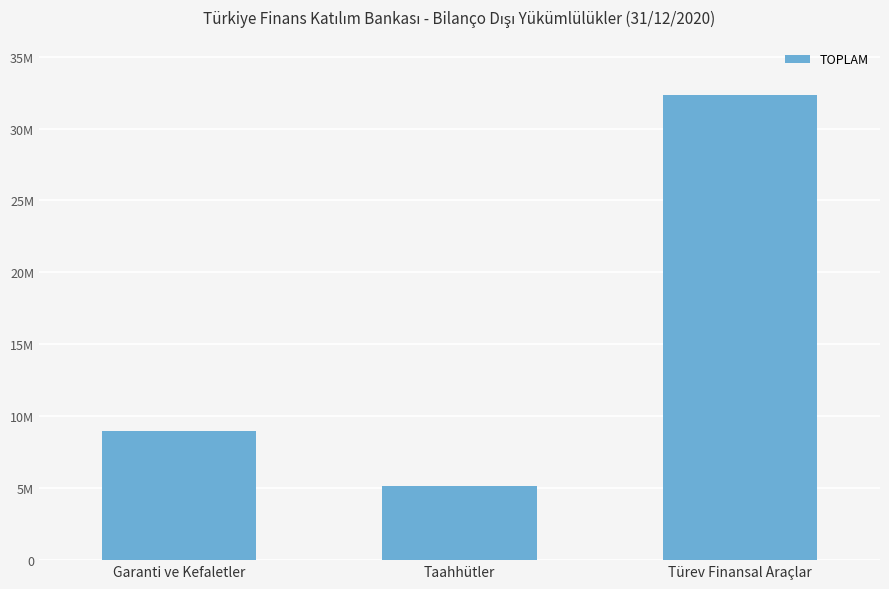

What is the sum of all values?

46483458